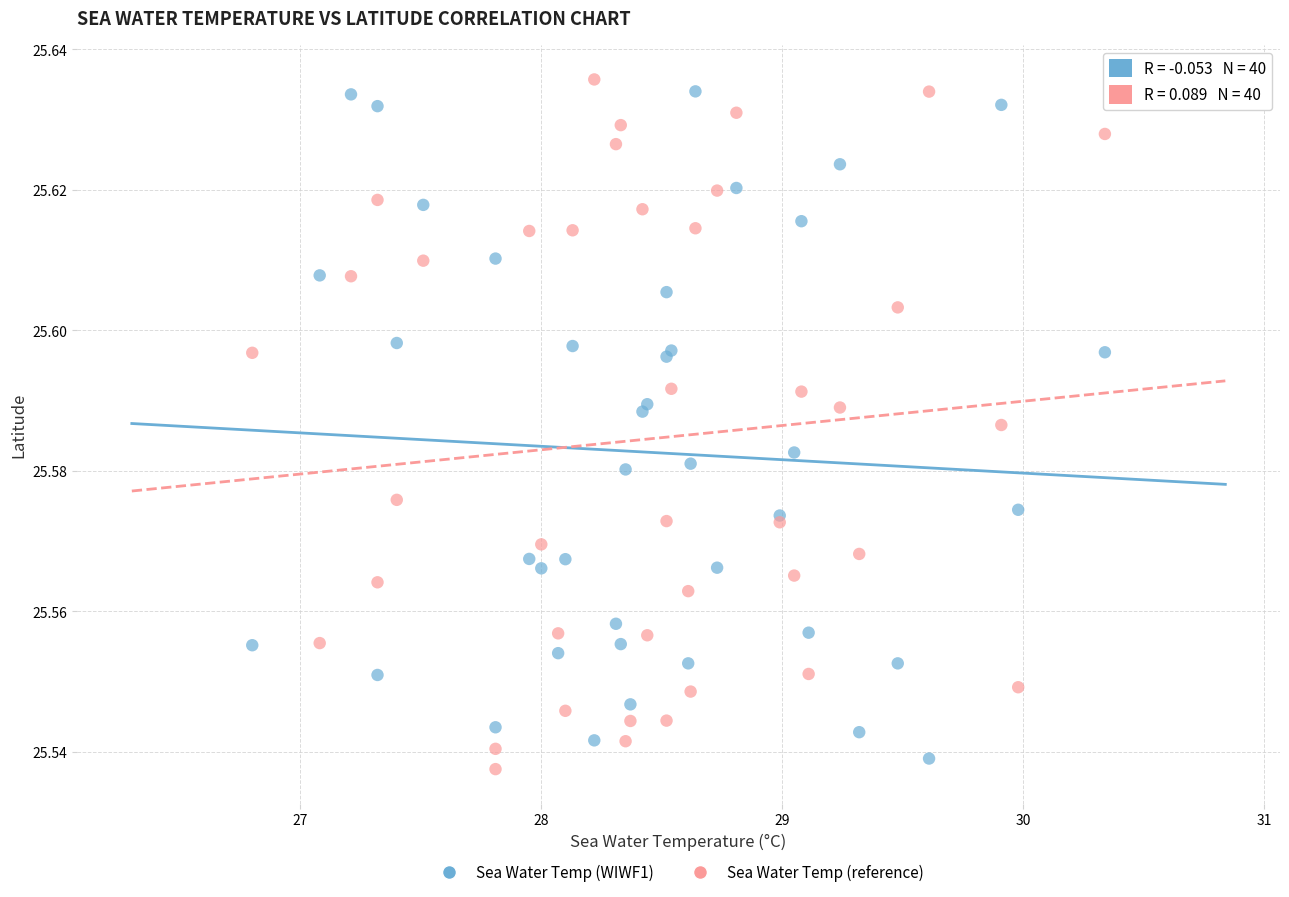

What is the X range (max minus min) for the scatter plot?

3.5